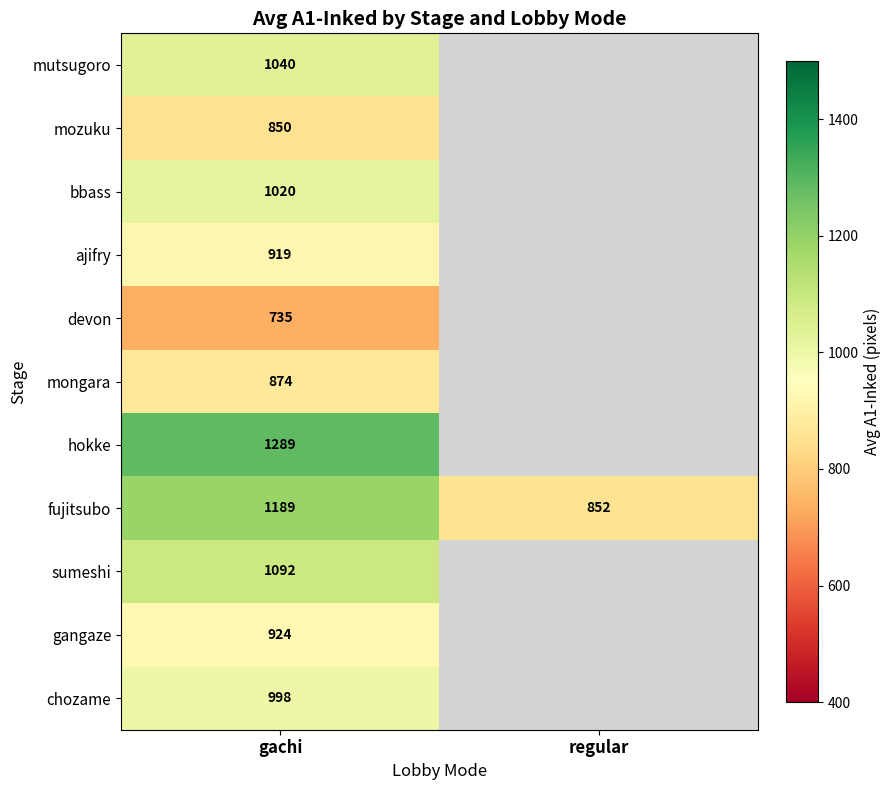

List the labels in order of fujitsubo value, largest first.

gachi, regular